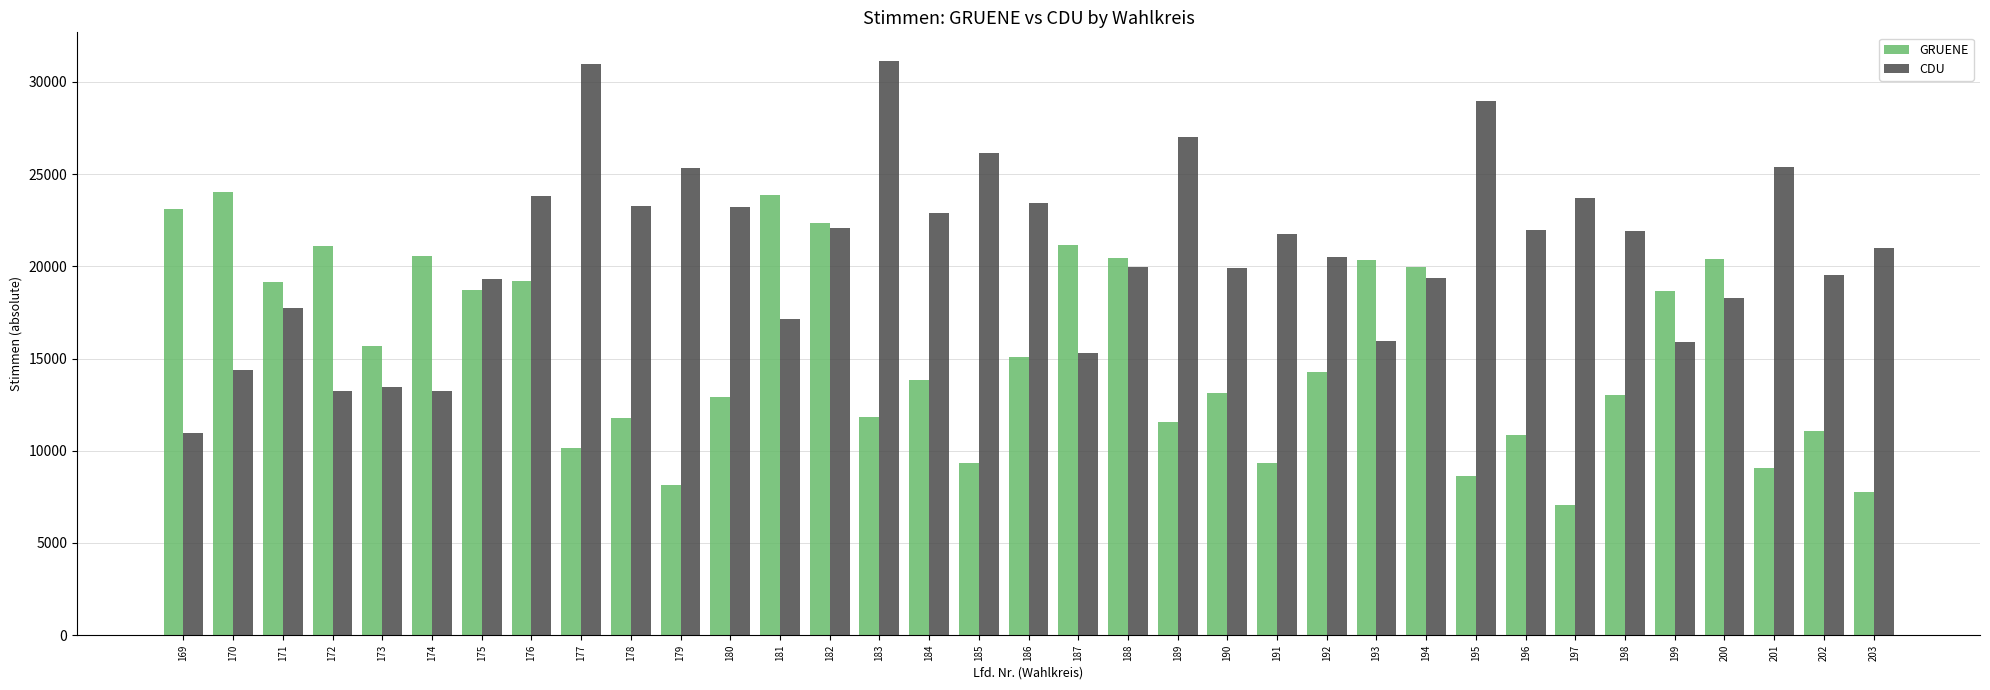

What is the value of the GRUENE bar at the 19th from the left?

21148